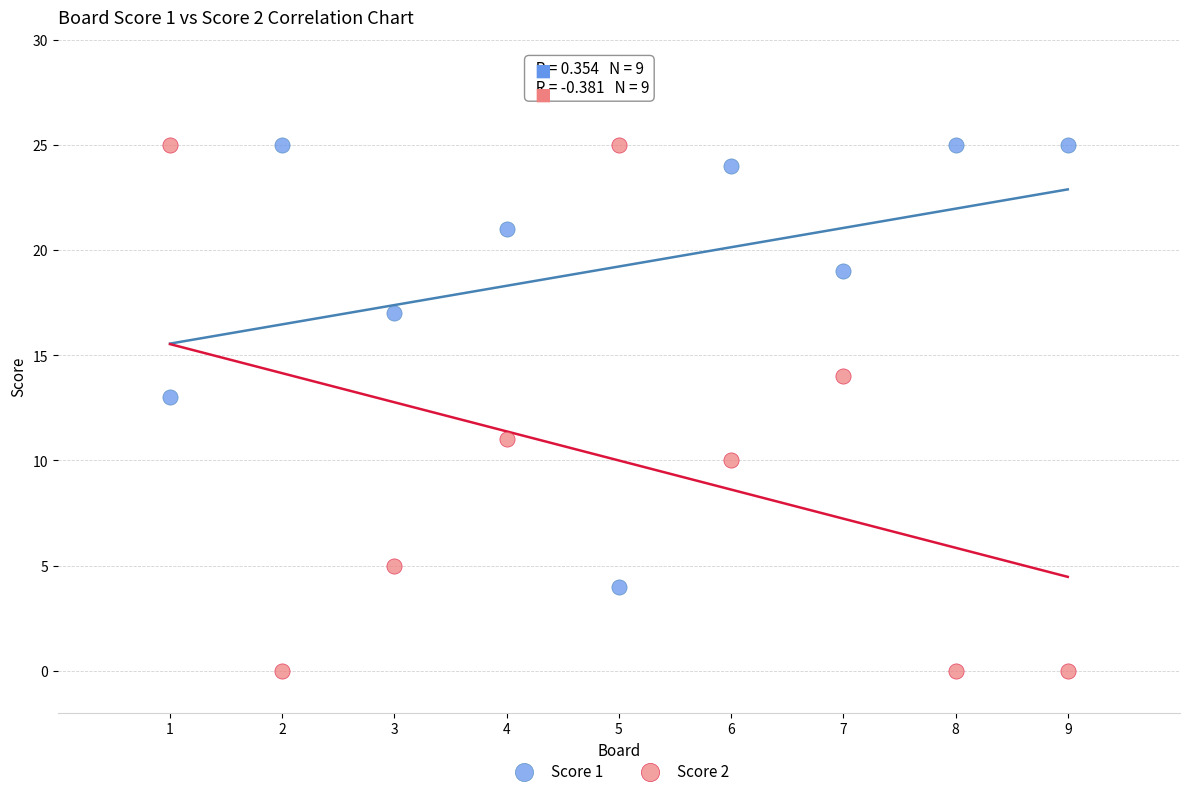

Across all data points, what is the range of X values (max minus min)?

8